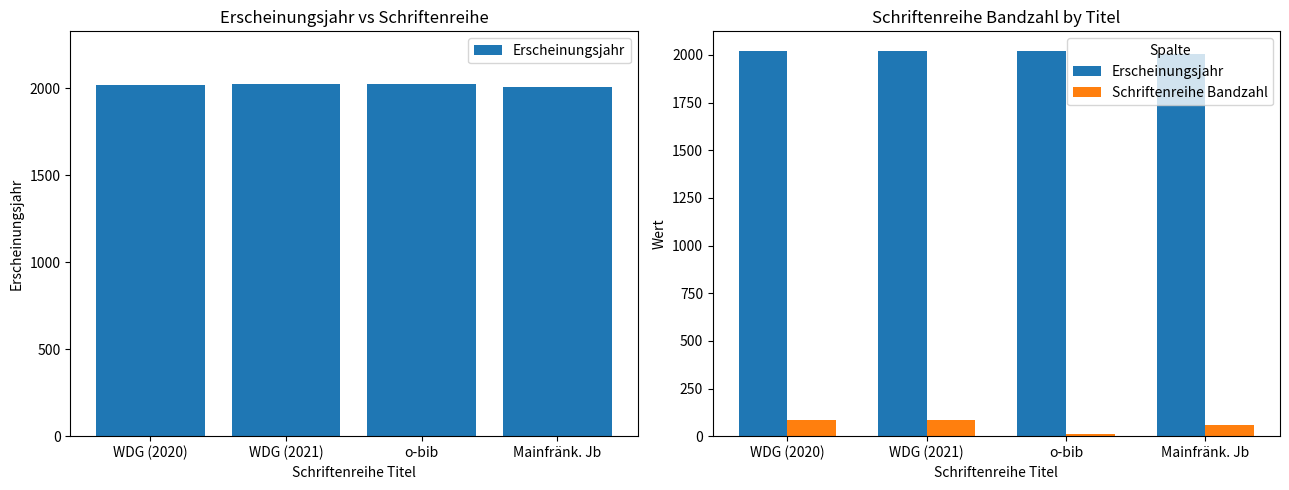

Between WDG (2021) and o-bib, which series saw the biggest shift?

Schriftenreihe Bandzahl